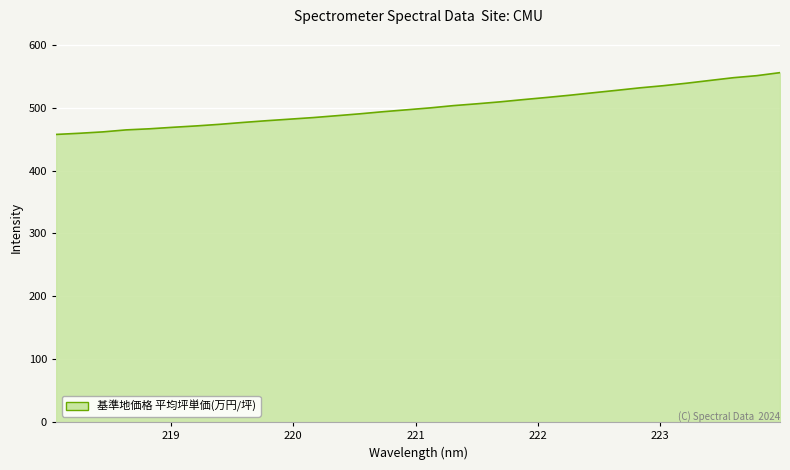

What is the smallest value displayed?

457.3